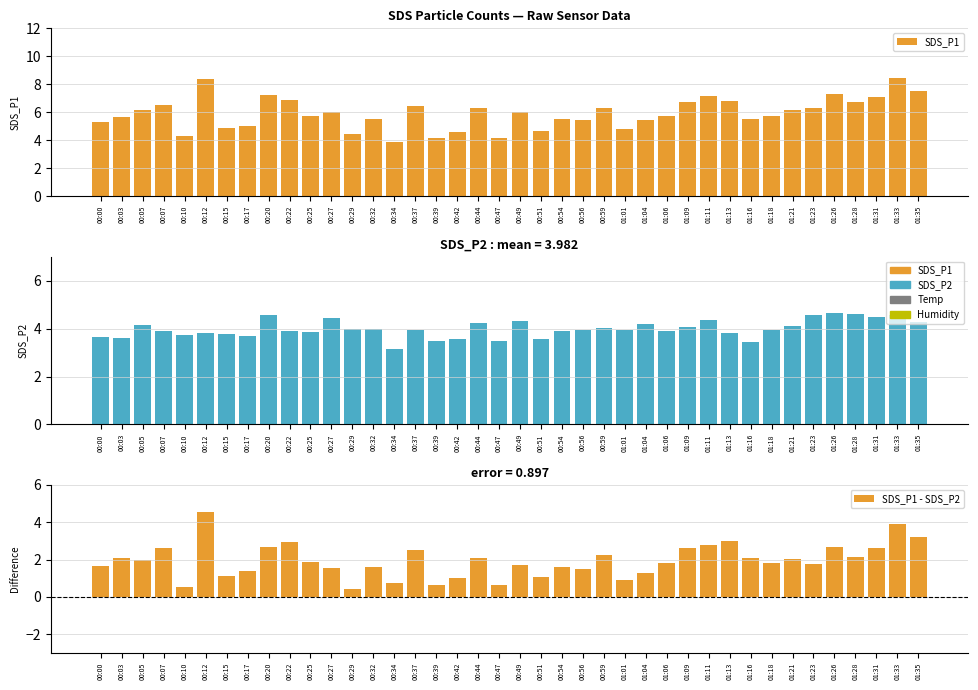

What is the minimum value for SDS_P2?

3.1